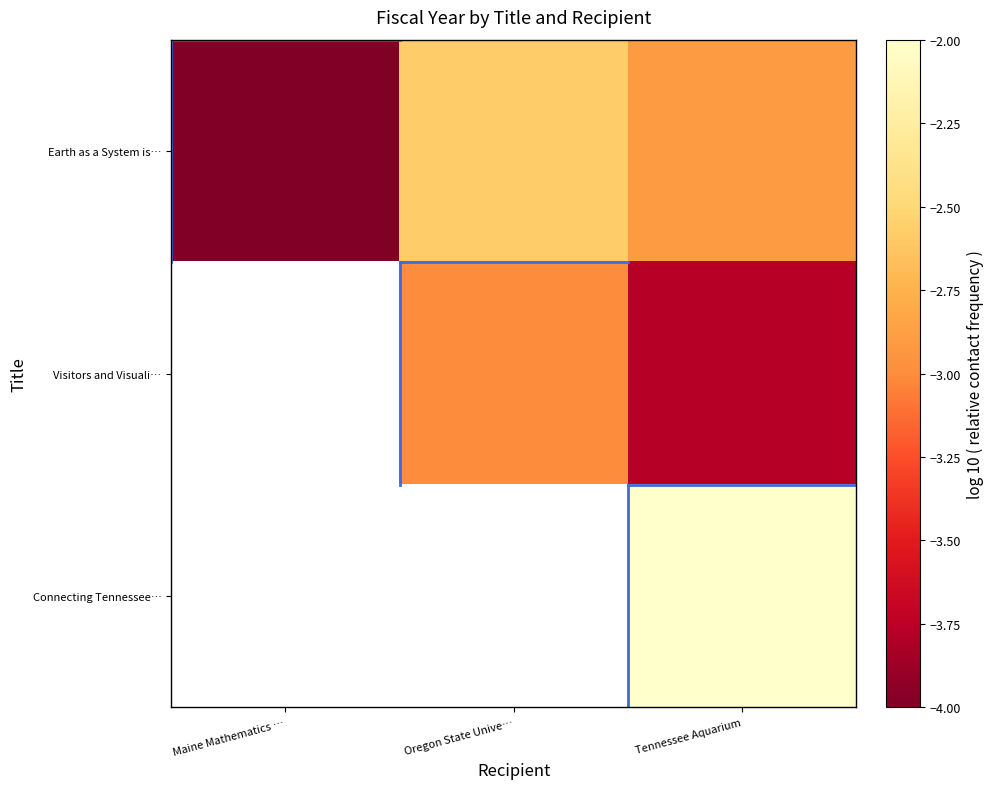

Which label corresponds to the largest value in the chart?

Tennessee Aquarium